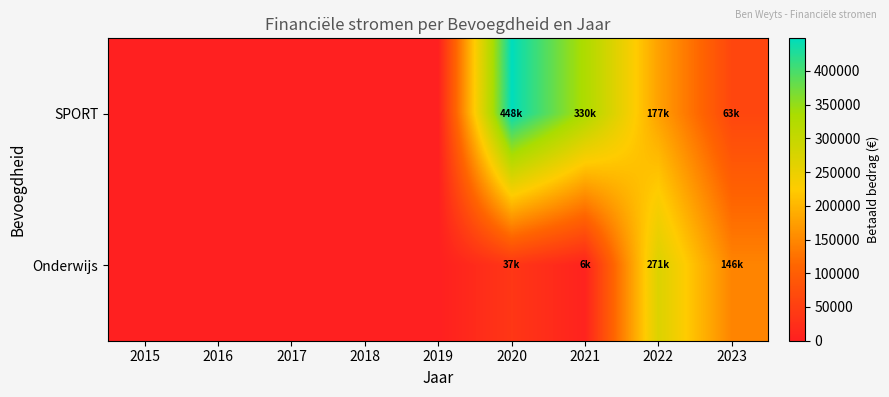

Reading right to left, list all the values displayed in this chart.

SPORT: 2023=62564.3	2022=177190.1	2021=329985.1	2020=448160.8	2019=0.0	2018=0.0	2017=0.0	2016=0.0	2015=0.0
Onderwijs: 2023=145806.7	2022=271177.6	2021=5500.0	2020=37282.3	2019=0.0	2018=0.0	2017=0.0	2016=0.0	2015=0.0